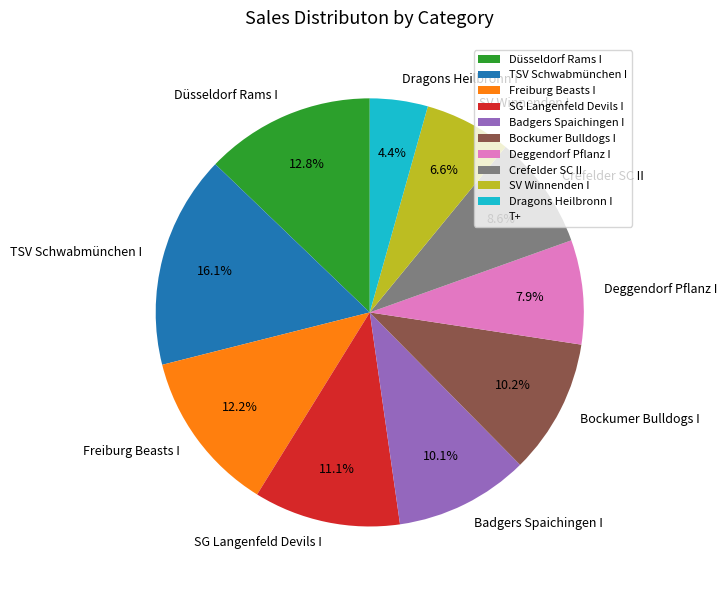

To the nearest percent, what is the average slice percentage?

10%